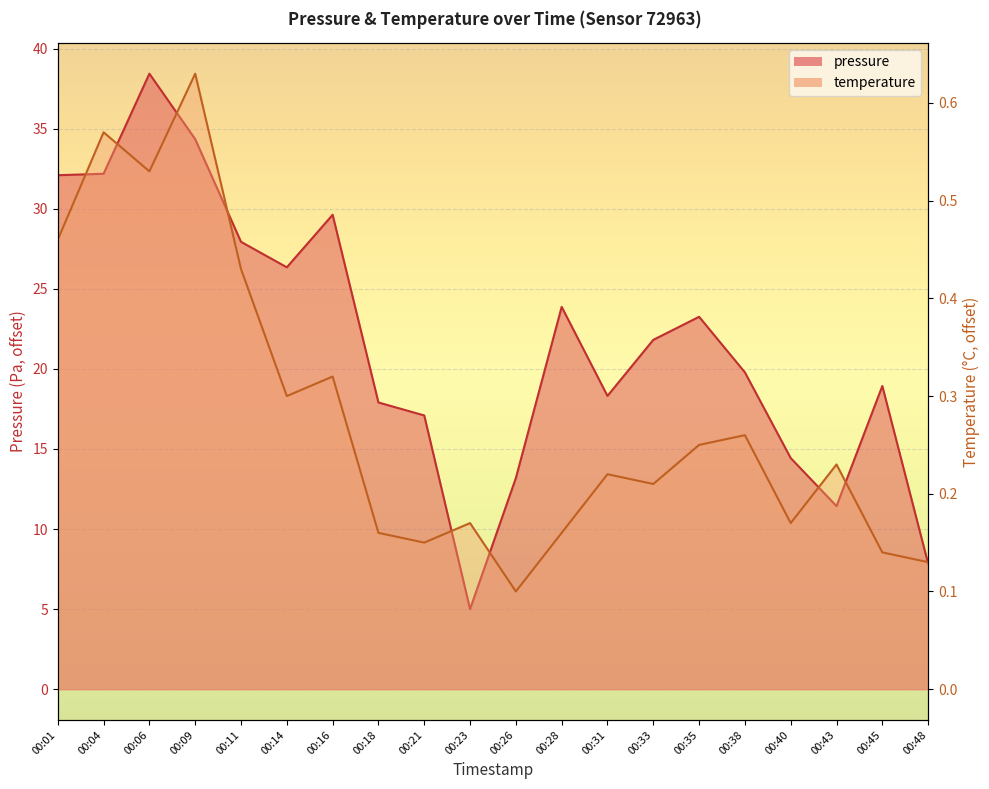

Rank the series by their maximum value, from highest to lowest.

pressure, temperature